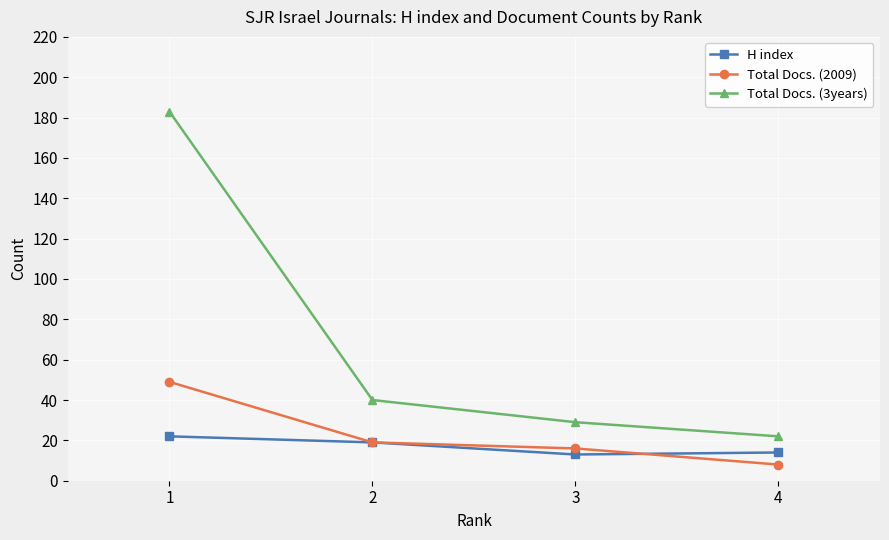

Reading left to right, extract all data points from this chart.

H index: 1=22	2=19	3=13	4=14
Total Docs. (2009): 1=49	2=19	3=16	4=8
Total Docs. (3years): 1=183	2=40	3=29	4=22